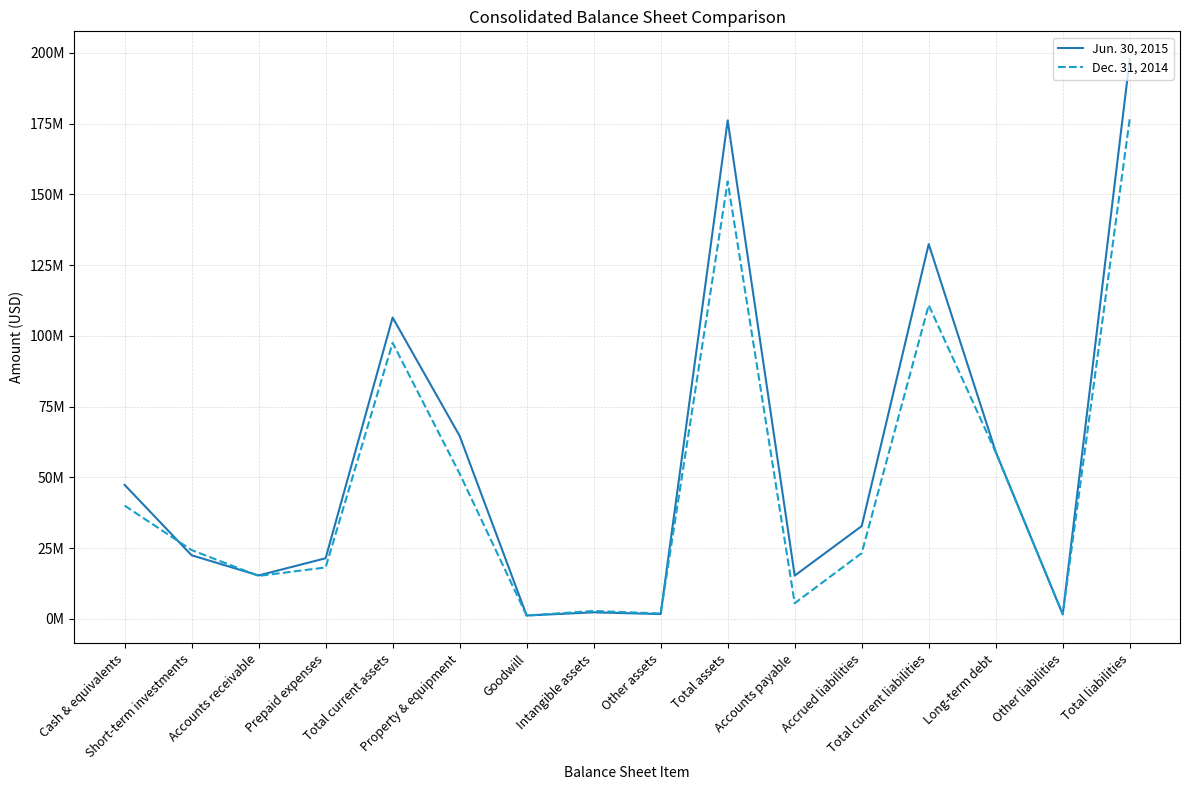

Which series has the largest total across all categories?

Jun. 30, 2015